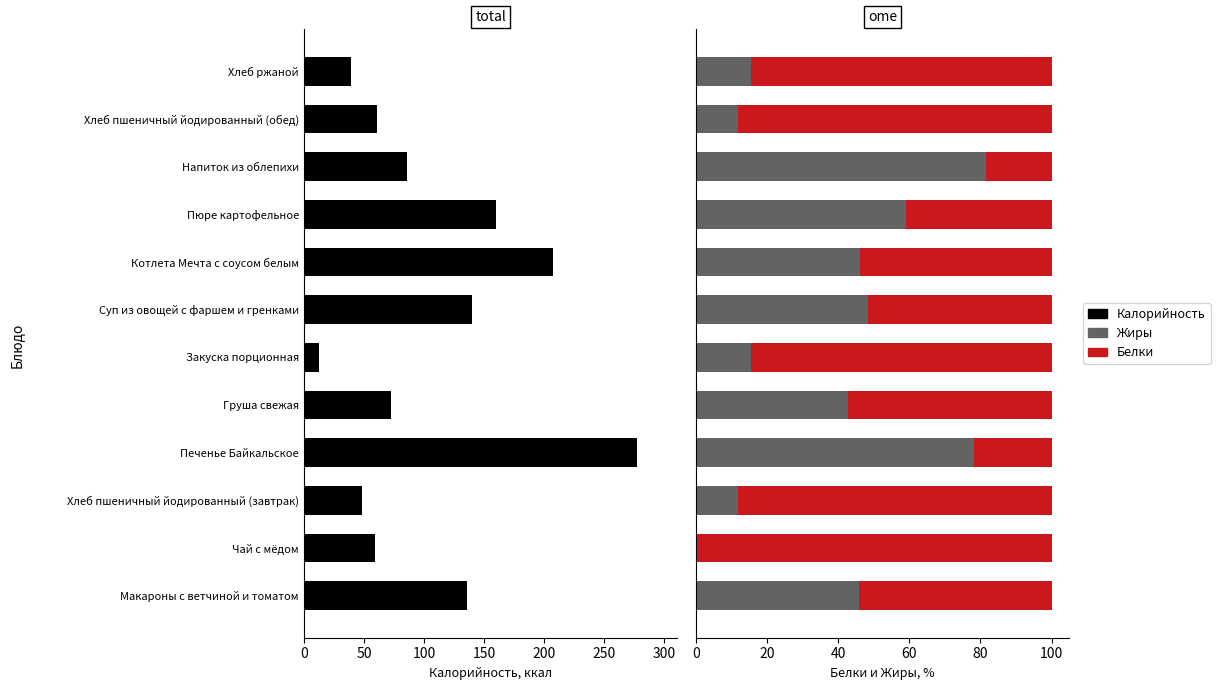

What is the average value of the Белки series?

62.0